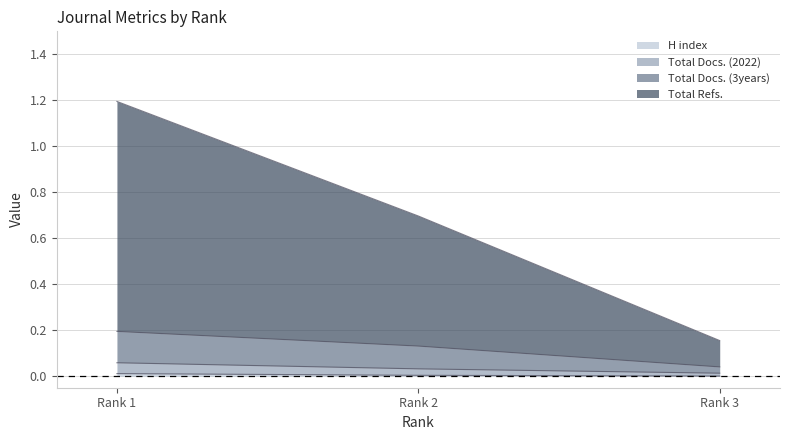

True or false: Total Refs. has a value of 0.2 at Rank 3.

True